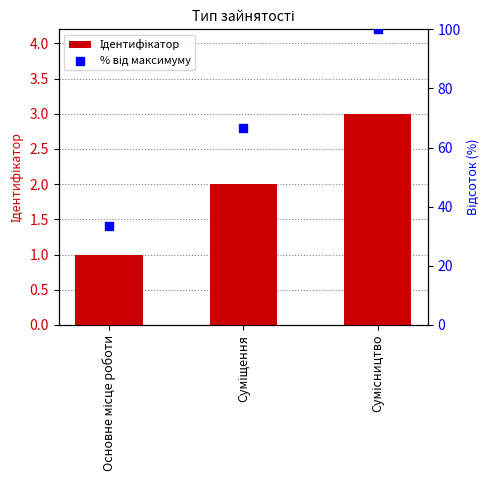

What are all the series names shown in the legend?

Ідентифікатор, % від максимуму